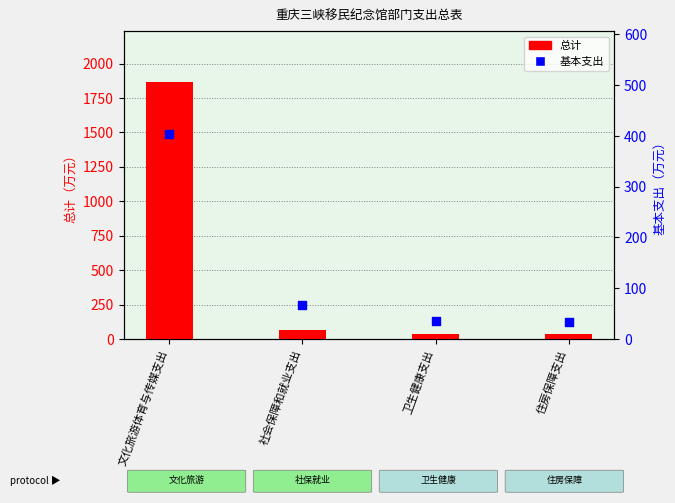

Is the value of 总计 at 社会保障和就业支出 greater than the value of 基本支出 at 社会保障和就业支出?

Yes